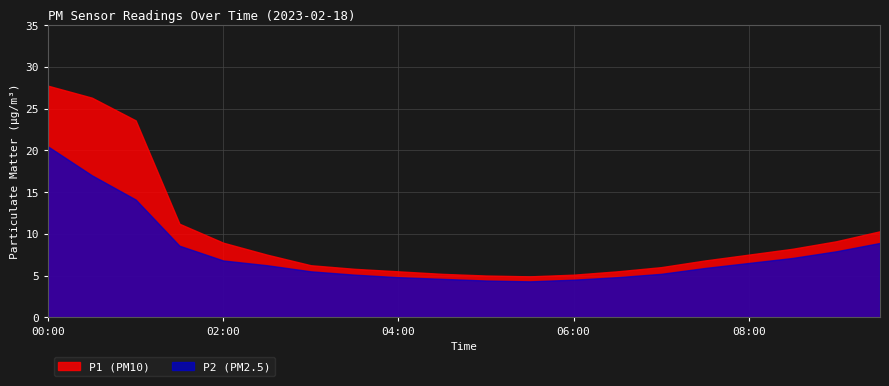

What is the minimum value for P2?

4.3